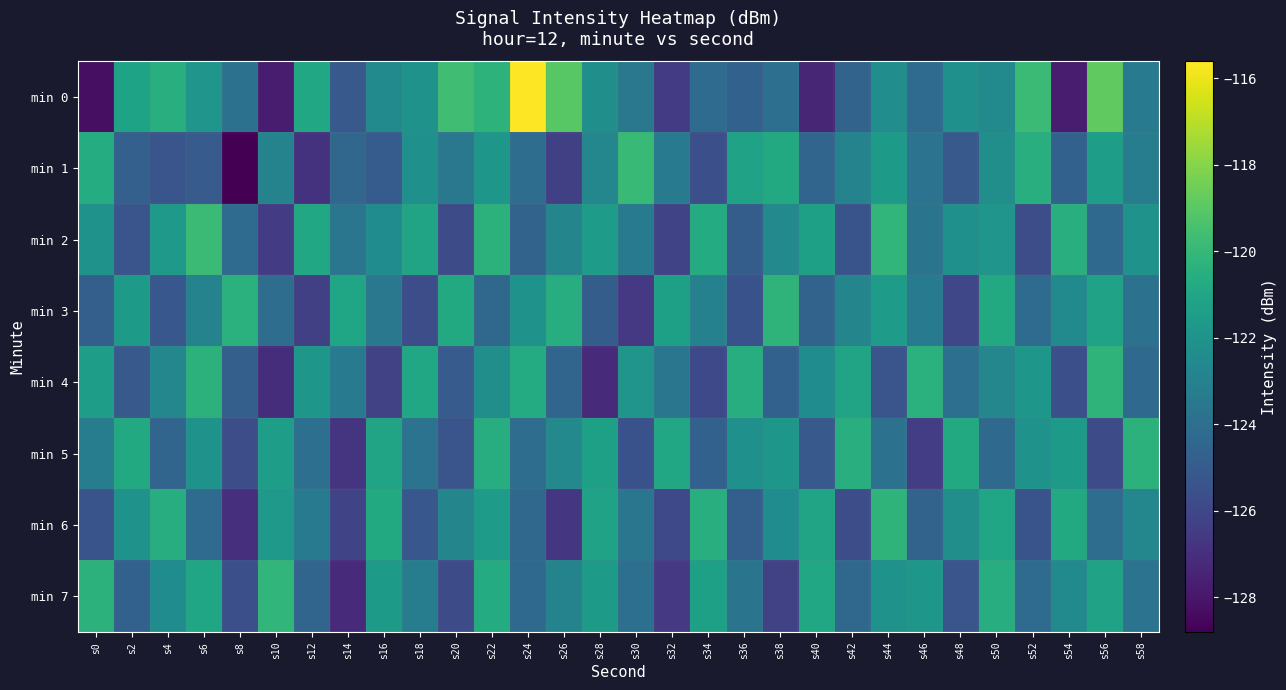

Reading left to right, transcribe all the data shown in this chart.

min 0: s0=-128.3	s2=-121.2	s4=-120.5	s6=-121.9	s8=-123.9	s10=-127.8	s12=-120.9	s14=-125.1	s16=-122.5	s18=-122.1	s20=-119.6	s22=-120.3	s24=-115.6	s26=-119.0	s28=-122.3	s30=-123.5	s32=-126.5	s34=-124.2	s36=-124.7	s38=-124.0	s40=-127.4	s42=-124.6	s44=-122.3	s46=-124.2	s48=-122.2	s50=-122.5	s52=-119.8	s54=-127.8	s56=-118.8	s58=-123.3
min 1: s0=-120.6	s2=-124.8	s4=-125.3	s6=-125.0	s8=-128.8	s10=-122.9	s12=-126.9	s14=-124.5	s16=-124.9	s18=-122.2	s20=-123.5	s22=-121.8	s24=-124.1	s26=-126.3	s28=-122.7	s30=-119.9	s32=-123.4	s34=-125.6	s36=-121.2	s38=-120.8	s40=-124.5	s42=-122.9	s44=-121.6	s46=-123.8	s48=-125.1	s50=-122.3	s52=-120.5	s54=-124.7	s56=-121.4	s58=-123.2
min 2: s0=-122.1	s2=-125.3	s4=-121.7	s6=-119.8	s8=-124.2	s10=-126.5	s12=-120.9	s14=-123.6	s16=-122.4	s18=-121.1	s20=-125.8	s22=-120.3	s24=-124.6	s26=-122.8	s28=-121.5	s30=-123.3	s32=-126.1	s34=-120.7	s36=-124.9	s38=-122.6	s40=-121.3	s42=-125.4	s44=-120.1	s46=-123.7	s48=-122.2	s50=-121.9	s52=-125.7	s54=-120.5	s56=-124.3	s58=-122.0
min 3: s0=-124.8	s2=-121.6	s4=-125.2	s6=-122.9	s8=-120.4	s10=-124.1	s12=-126.3	s14=-121.0	s16=-123.5	s18=-125.7	s20=-120.8	s22=-124.4	s24=-122.1	s26=-120.6	s28=-124.9	s30=-126.6	s32=-121.3	s34=-123.0	s36=-125.5	s38=-120.2	s40=-124.6	s42=-122.8	s44=-121.5	s46=-123.3	s48=-126.0	s50=-120.8	s52=-124.2	s54=-122.5	s56=-121.2	s58=-123.9
min 4: s0=-121.4	s2=-125.1	s4=-122.7	s6=-120.3	s8=-124.8	s10=-127.1	s12=-121.8	s14=-123.4	s16=-126.2	s18=-120.9	s20=-125.0	s22=-122.3	s24=-120.7	s26=-124.5	s28=-127.2	s30=-121.9	s32=-123.6	s34=-125.9	s36=-120.6	s38=-124.7	s40=-122.4	s42=-121.1	s44=-125.3	s46=-120.4	s48=-124.0	s50=-122.7	s52=-121.8	s54=-125.6	s56=-120.2	s58=-124.3
min 5: s0=-123.2	s2=-120.8	s4=-124.5	s6=-122.1	s8=-125.7	s10=-121.4	s12=-124.0	s14=-126.8	s16=-121.1	s18=-123.8	s20=-125.3	s22=-120.6	s24=-124.1	s26=-122.6	s28=-121.3	s30=-125.5	s32=-120.9	s34=-124.7	s36=-122.2	s38=-121.8	s40=-125.1	s42=-120.5	s44=-123.9	s46=-126.4	s48=-120.8	s50=-124.3	s52=-122.0	s54=-121.6	s56=-125.8	s58=-120.3
min 6: s0=-125.4	s2=-122.0	s4=-120.6	s6=-124.2	s8=-127.0	s10=-121.7	s12=-123.3	s14=-126.1	s16=-120.8	s18=-125.2	s20=-122.8	s22=-121.5	s24=-124.4	s26=-126.7	s28=-121.2	s30=-123.6	s32=-125.9	s34=-120.5	s36=-124.8	s38=-122.4	s40=-121.1	s42=-125.7	s44=-120.2	s46=-124.6	s48=-122.3	s50=-121.0	s52=-125.4	s54=-120.8	s56=-124.1	s58=-122.7
min 7: s0=-120.3	s2=-124.7	s4=-122.4	s6=-121.0	s8=-125.6	s10=-120.1	s12=-124.5	s14=-127.2	s16=-121.6	s18=-123.2	s20=-125.8	s22=-120.7	s24=-124.3	s26=-122.9	s28=-121.6	s30=-124.0	s32=-126.6	s34=-121.3	s36=-123.7	s38=-126.2	s40=-120.9	s42=-124.4	s44=-122.1	s46=-121.8	s48=-125.3	s50=-120.6	s52=-124.2	s54=-122.5	s56=-121.2	s58=-123.8